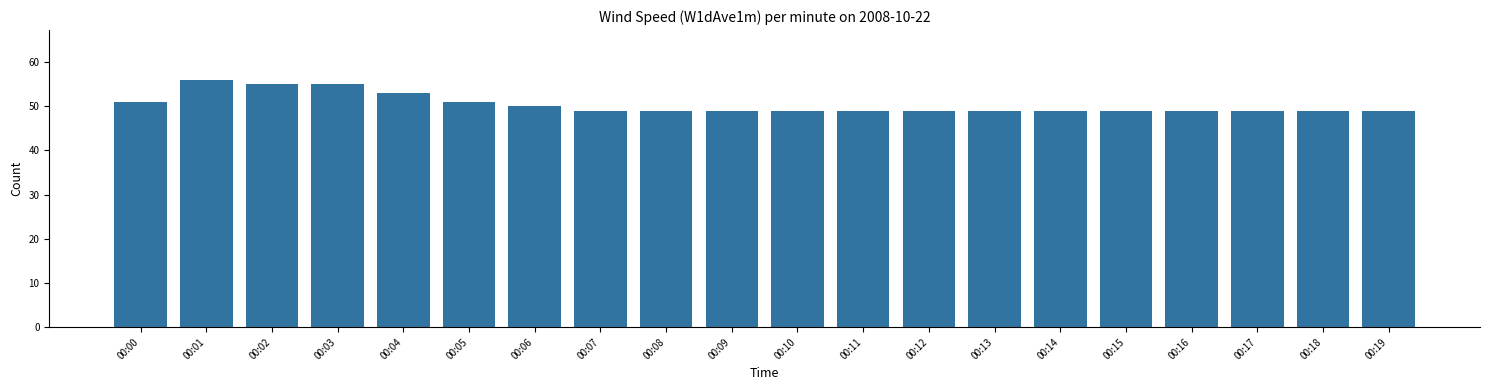

Reading left to right, list all the values displayed in this chart.

00:00=51	00:01=56	00:02=55	00:03=55	00:04=53	00:05=51	00:06=50	00:07=49	00:08=49	00:09=49	00:10=49	00:11=49	00:12=49	00:13=49	00:14=49	00:15=49	00:16=49	00:17=49	00:18=49	00:19=49